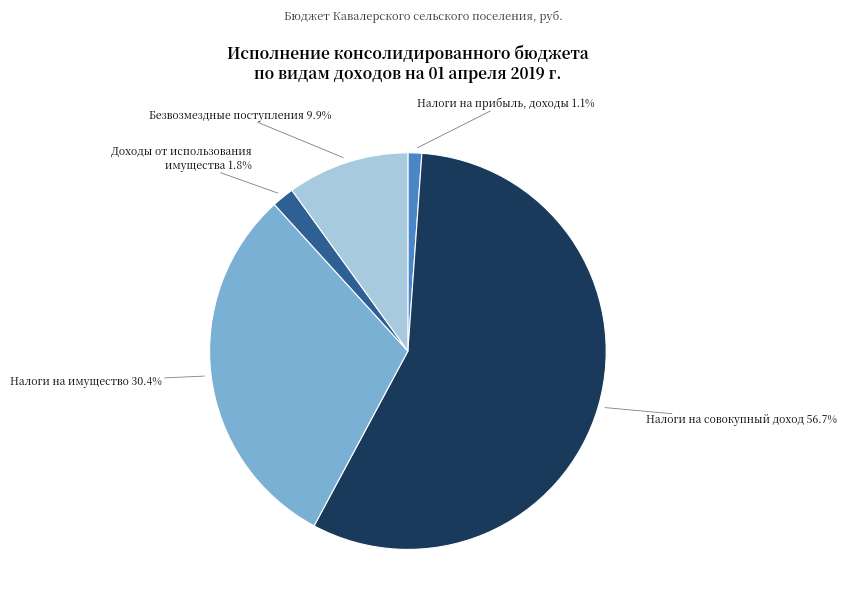

Is there any slice that represents more than half of the pie?

Yes